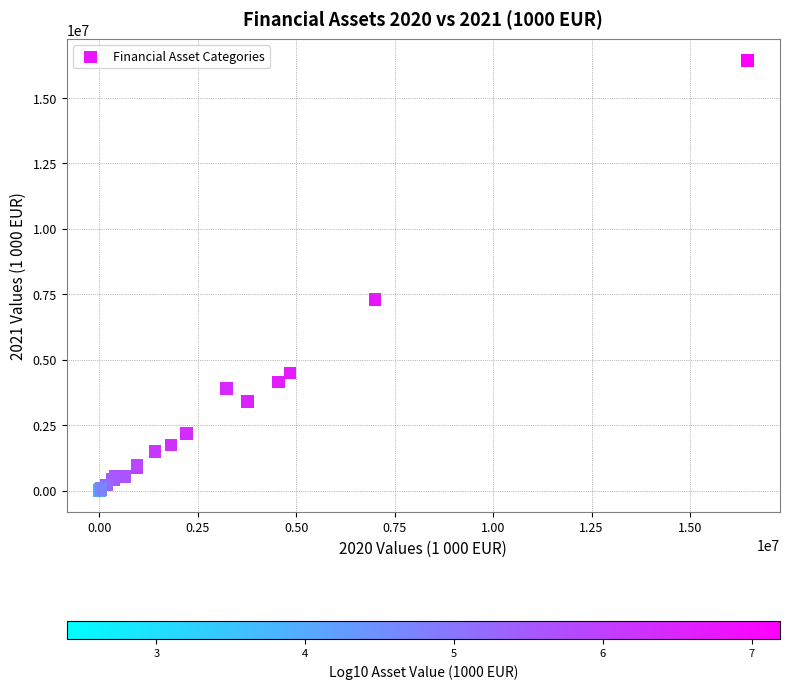

What Y value in the scatter plot is closest to 8215372?

7297799.6